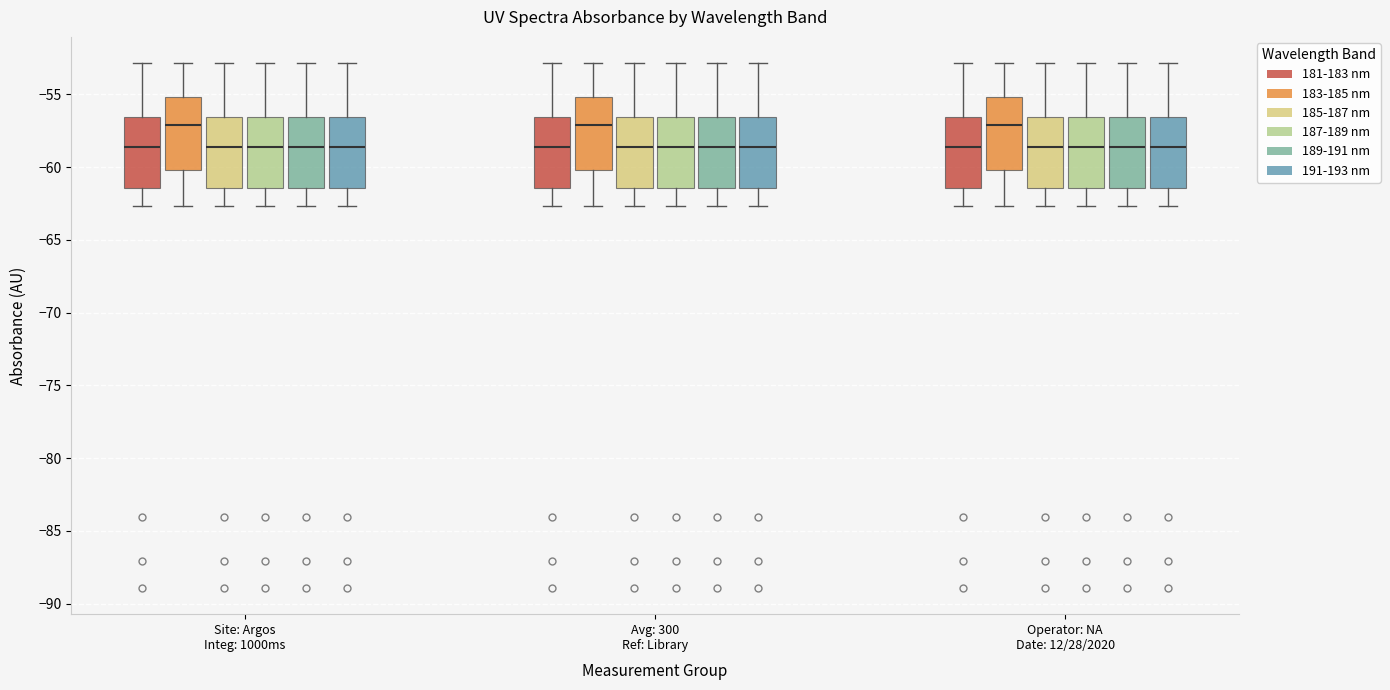

Reading left to right, read every box against the y-axis: the position of its median line, the range the box covers, and the ends of its whiskers. The values are not printed on the chart, so give them approximately, as read against the axis.

Site: Argos Integ: 1000ms (181-183 nm): median -58.5, box -61.5 to -56.5, whiskers -62.5 to -53.0
Site: Argos Integ: 1000ms (183-185 nm): median -57.0, box -60.0 to -55.0, whiskers -62.5 to -53.0
Site: Argos Integ: 1000ms (185-187 nm): median -58.5, box -61.5 to -56.5, whiskers -62.5 to -53.0
Site: Argos Integ: 1000ms (187-189 nm): median -58.5, box -61.5 to -56.5, whiskers -62.5 to -53.0
Site: Argos Integ: 1000ms (189-191 nm): median -58.5, box -61.5 to -56.5, whiskers -62.5 to -53.0
Site: Argos Integ: 1000ms (191-193 nm): median -58.5, box -61.5 to -56.5, whiskers -62.5 to -53.0
Avg: 300 Ref: Library (181-183 nm): median -58.5, box -61.5 to -56.5, whiskers -62.5 to -53.0
Avg: 300 Ref: Library (183-185 nm): median -57.0, box -60.0 to -55.0, whiskers -62.5 to -53.0
Avg: 300 Ref: Library (185-187 nm): median -58.5, box -61.5 to -56.5, whiskers -62.5 to -53.0
Avg: 300 Ref: Library (187-189 nm): median -58.5, box -61.5 to -56.5, whiskers -62.5 to -53.0
Avg: 300 Ref: Library (189-191 nm): median -58.5, box -61.5 to -56.5, whiskers -62.5 to -53.0
Avg: 300 Ref: Library (191-193 nm): median -58.5, box -61.5 to -56.5, whiskers -62.5 to -53.0
Operator: NA Date: 12/28/2020 (181-183 nm): median -58.5, box -61.5 to -56.5, whiskers -62.5 to -53.0
Operator: NA Date: 12/28/2020 (183-185 nm): median -57.0, box -60.0 to -55.0, whiskers -62.5 to -53.0
Operator: NA Date: 12/28/2020 (185-187 nm): median -58.5, box -61.5 to -56.5, whiskers -62.5 to -53.0
Operator: NA Date: 12/28/2020 (187-189 nm): median -58.5, box -61.5 to -56.5, whiskers -62.5 to -53.0
Operator: NA Date: 12/28/2020 (189-191 nm): median -58.5, box -61.5 to -56.5, whiskers -62.5 to -53.0
Operator: NA Date: 12/28/2020 (191-193 nm): median -58.5, box -61.5 to -56.5, whiskers -62.5 to -53.0